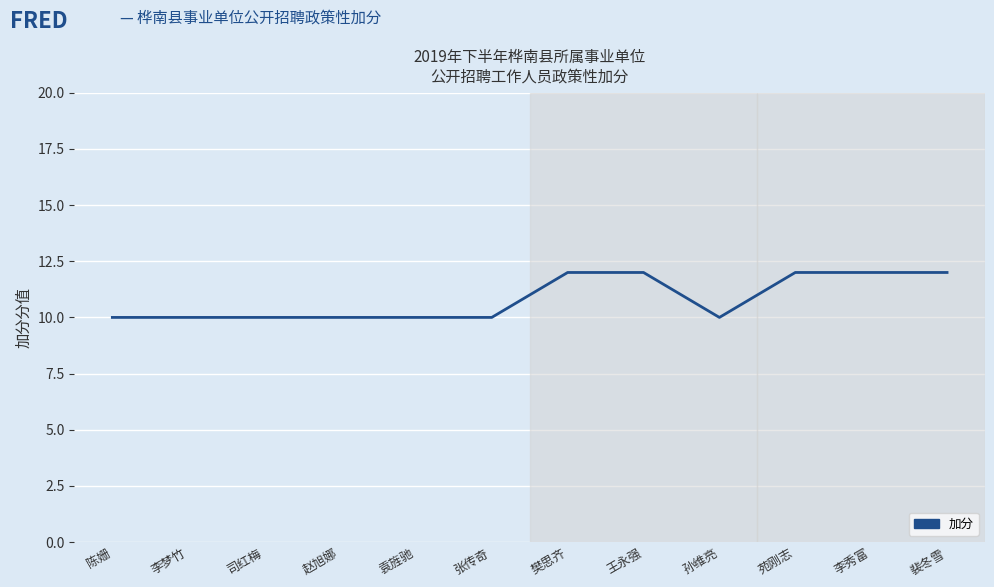

The chart shows a value of 10 at 司红梅. True or false?

True